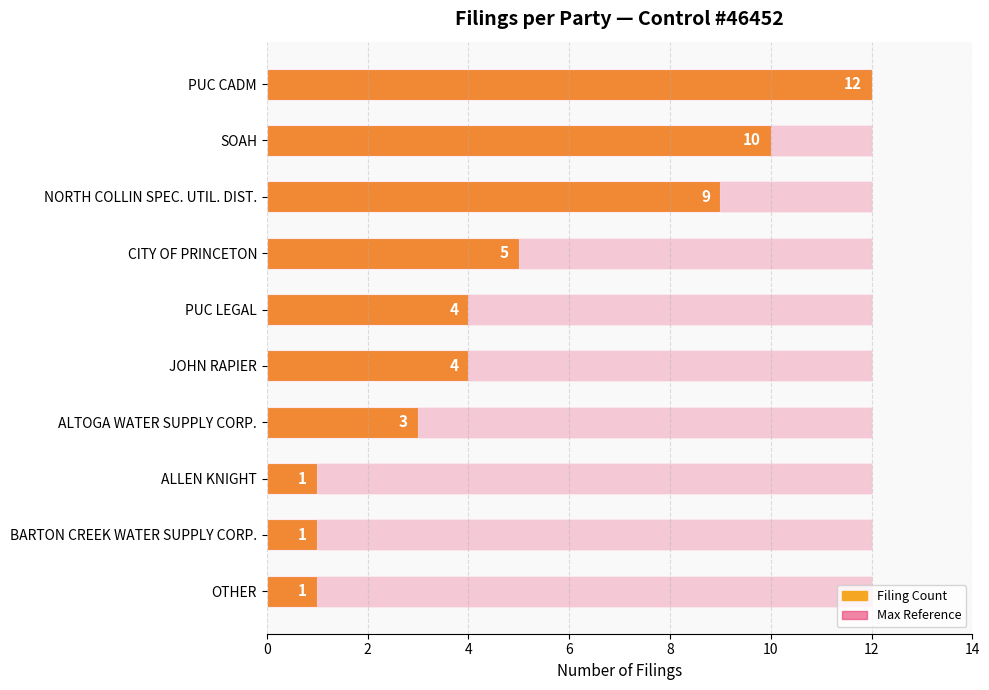

The value of Max Reference at 8 is 0.2. True or false?

False